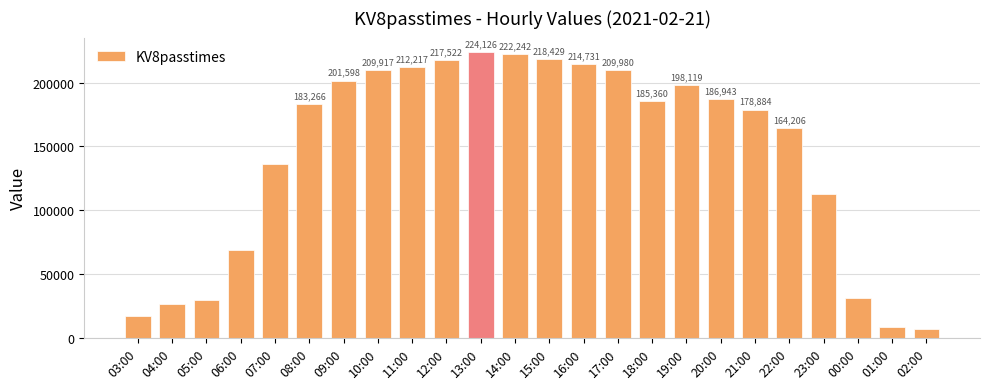

Reading left to right, extract all data points from this chart.

17281	26873	29974	69011	136062	183266	201598	209917	212217	217522	224126	222242	218429	214731	209980	185360	198119	186943	178884	164206	112370	31063	8644	6587